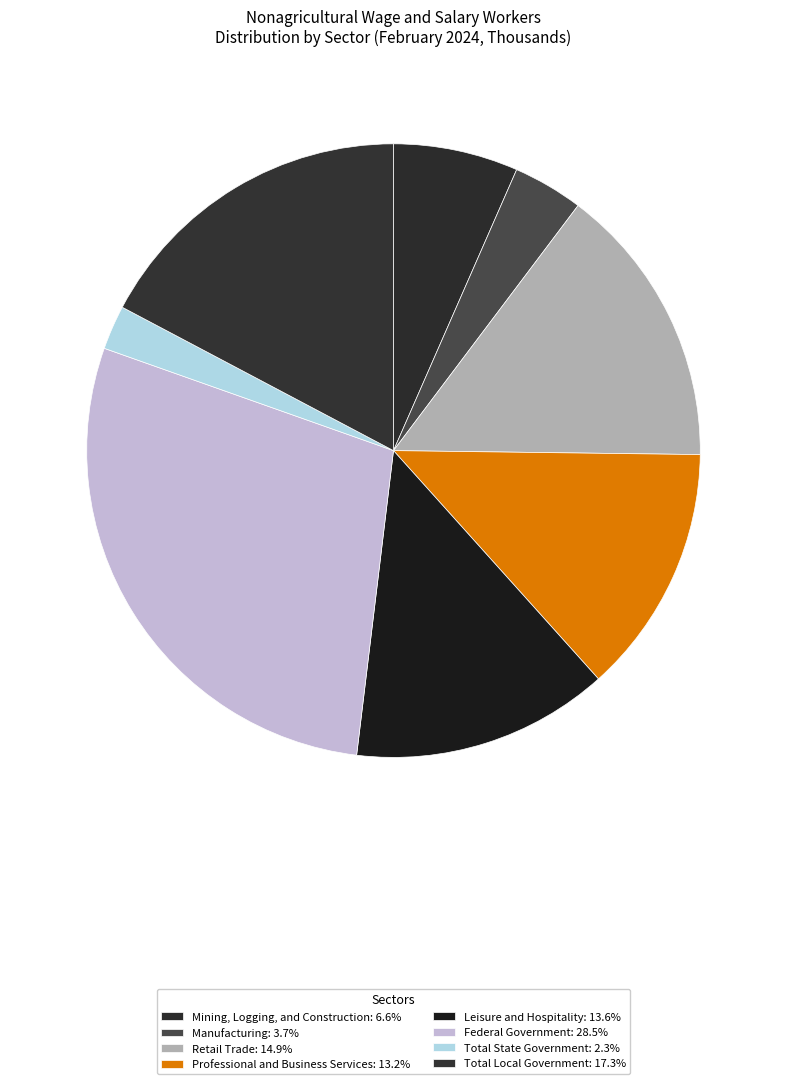

Does Federal Government account for over 50% of the chart?

No